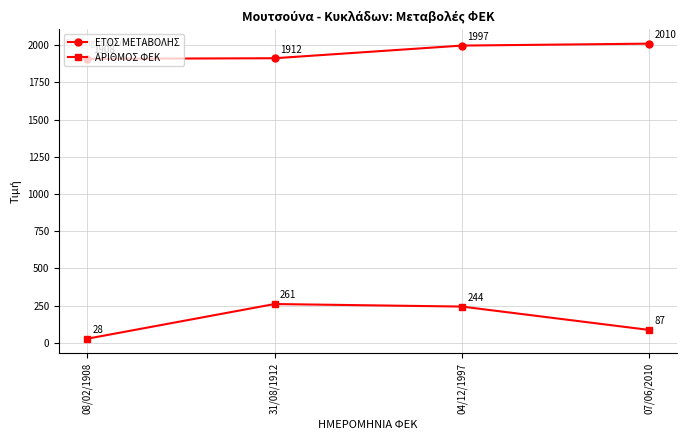

Between 04/12/1997 and 07/06/2010, which series saw the biggest shift?

ΑΡΙΘΜΟΣ ΦΕΚ